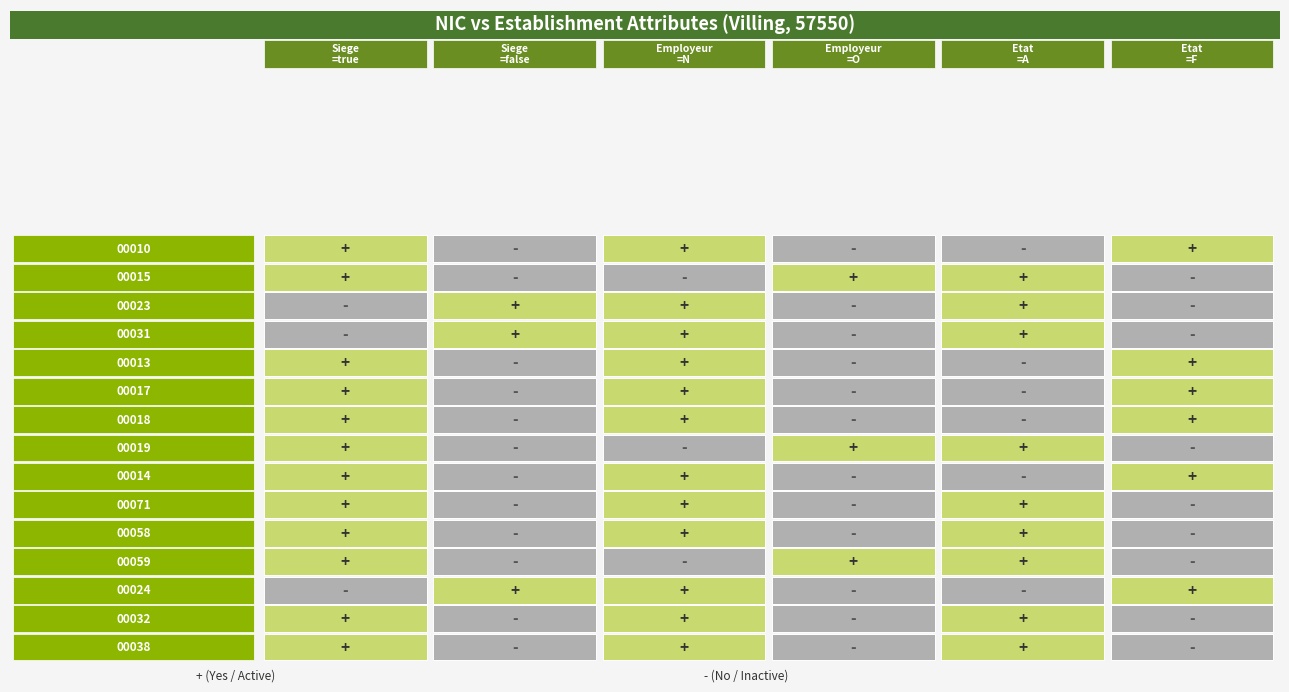

What is the sum of the 00071 values at true and false?

1